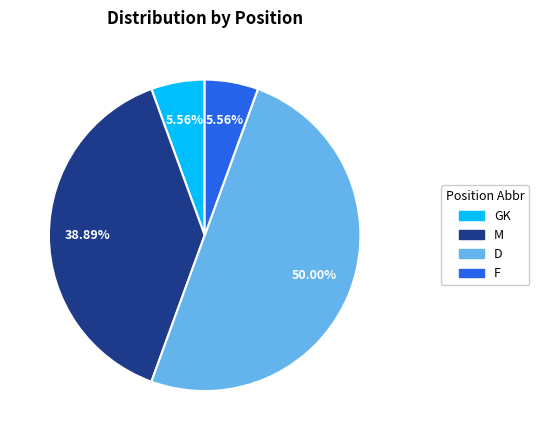

Which has a higher value, D or GK?

D